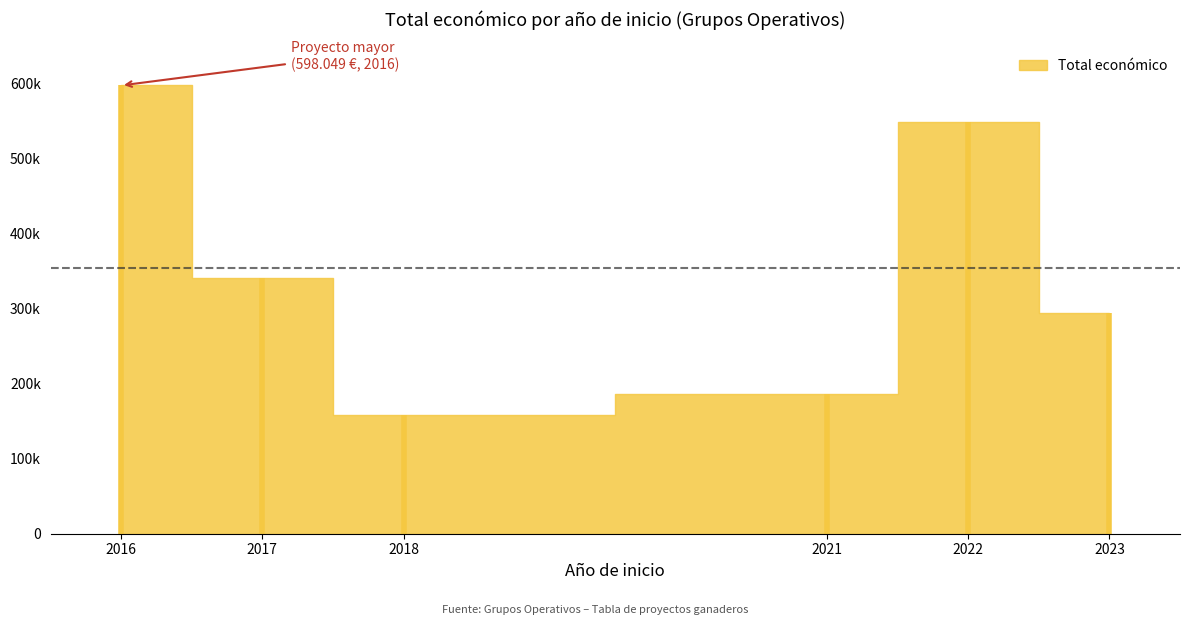

What is the value of the 8th point from the left?

287559